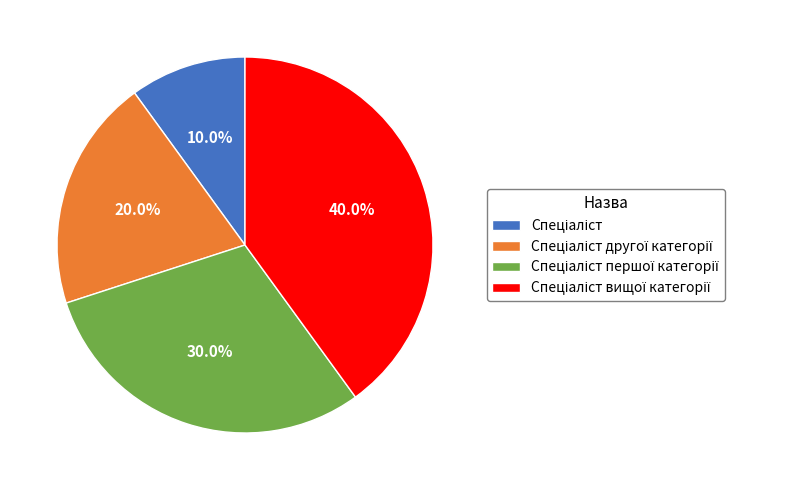

Does any single category account for the majority?

No